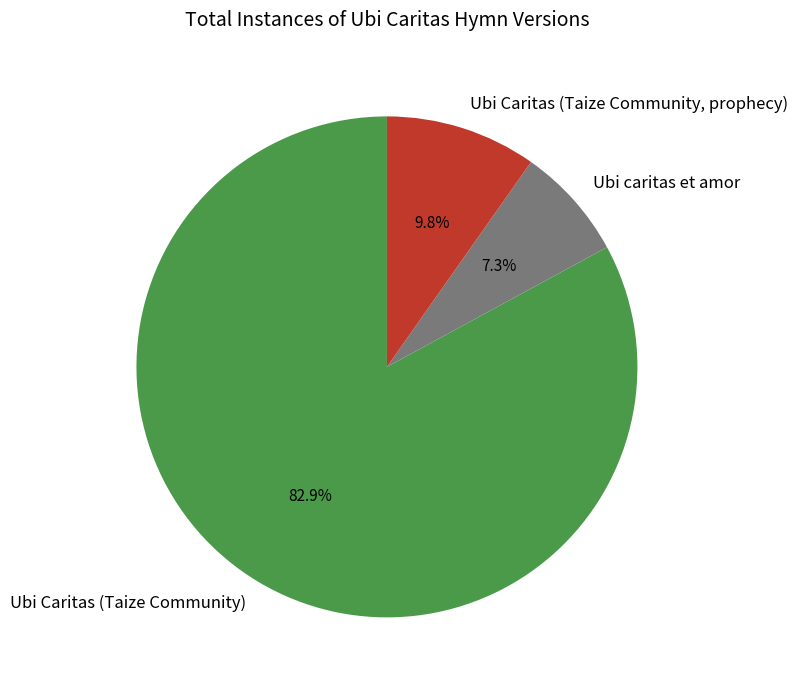

To the nearest percent, what percentage of the pie is Ubi Caritas (Taize Community, prophecy)?

10%